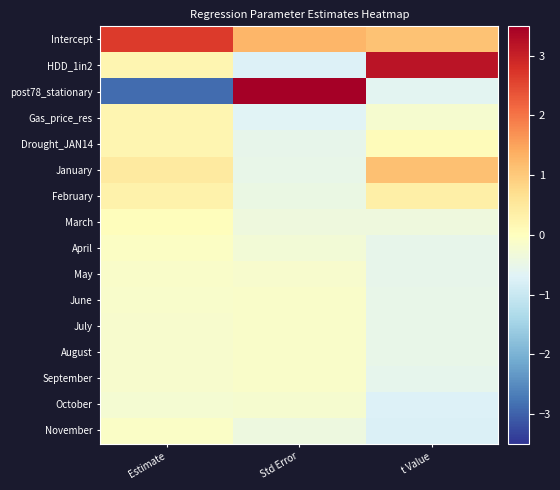

Between Estimate and Std Error, which series saw the biggest shift?

post78_stationary